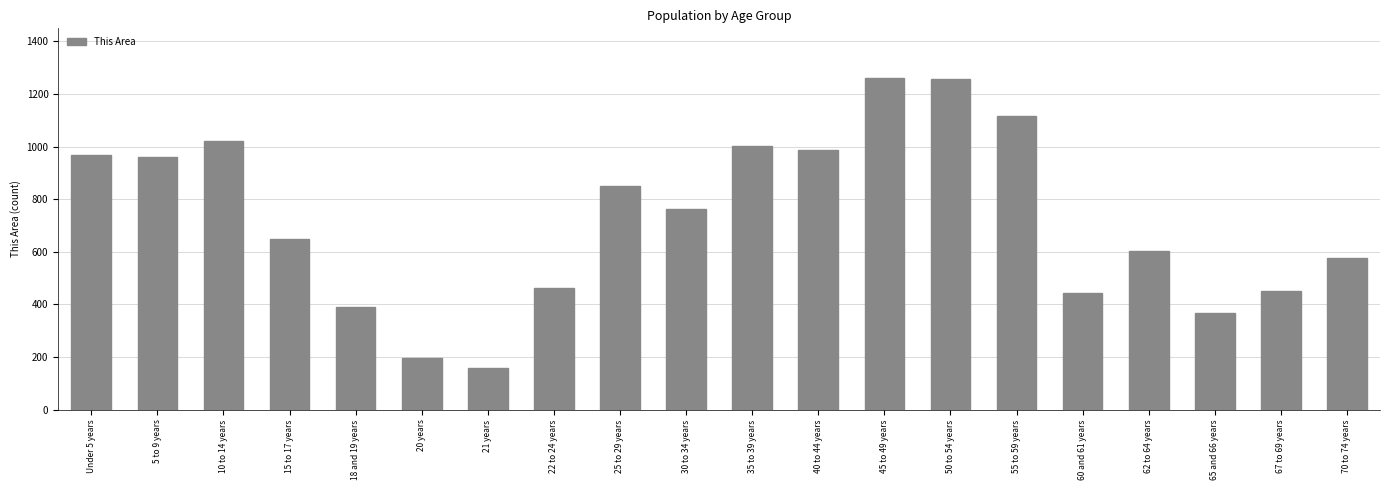

What is the average value?

724